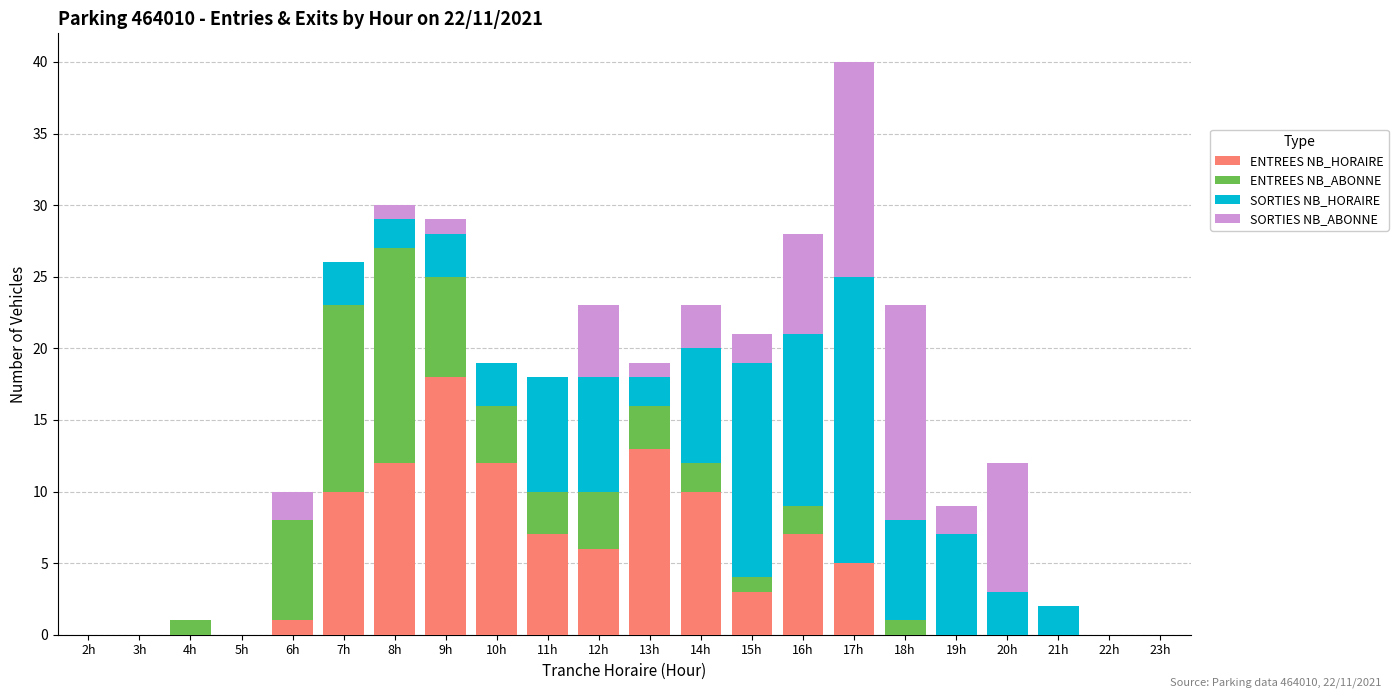

The value of ENTREES NB_HORAIRE at 22h is -6. True or false?

False